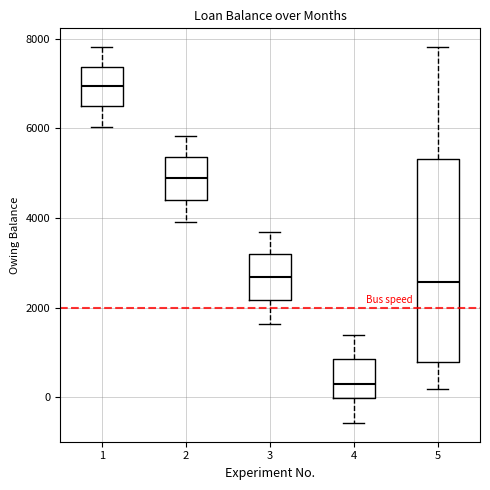

Which box has the highest median line?

1